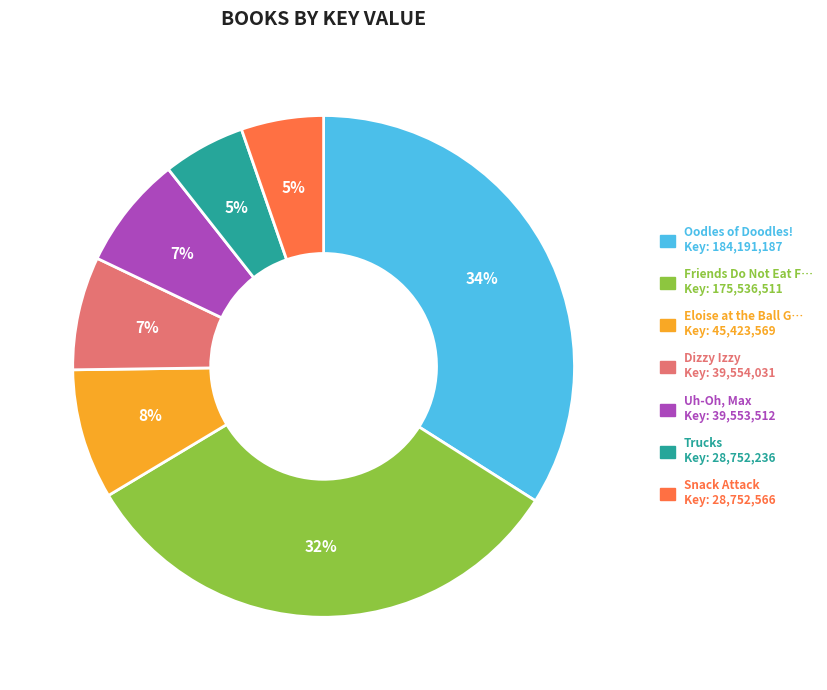

Is there a majority slice in this chart?

No